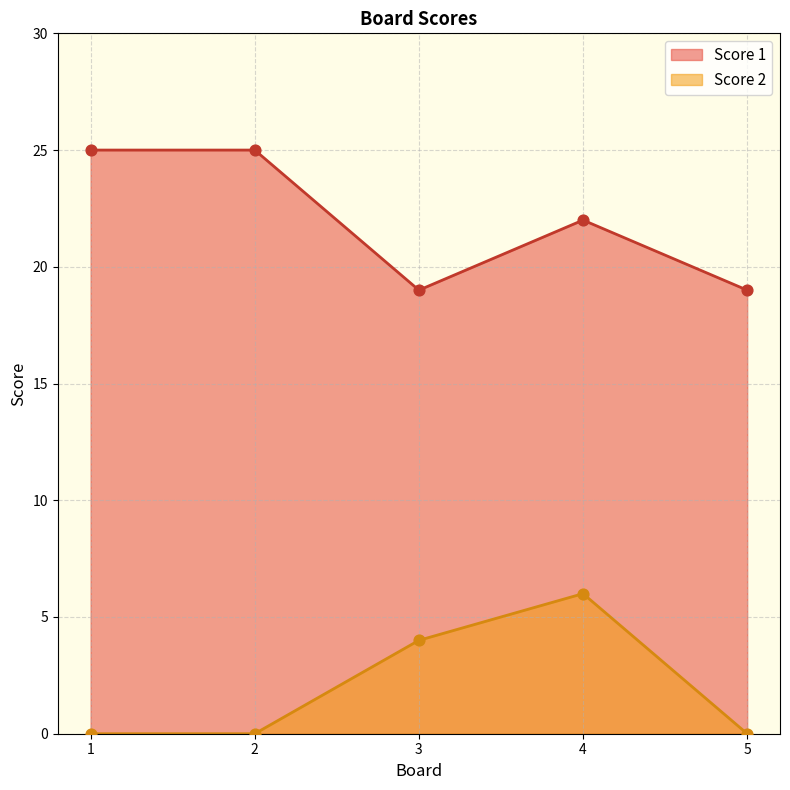

Which series contains the highest Y value?

Score 1